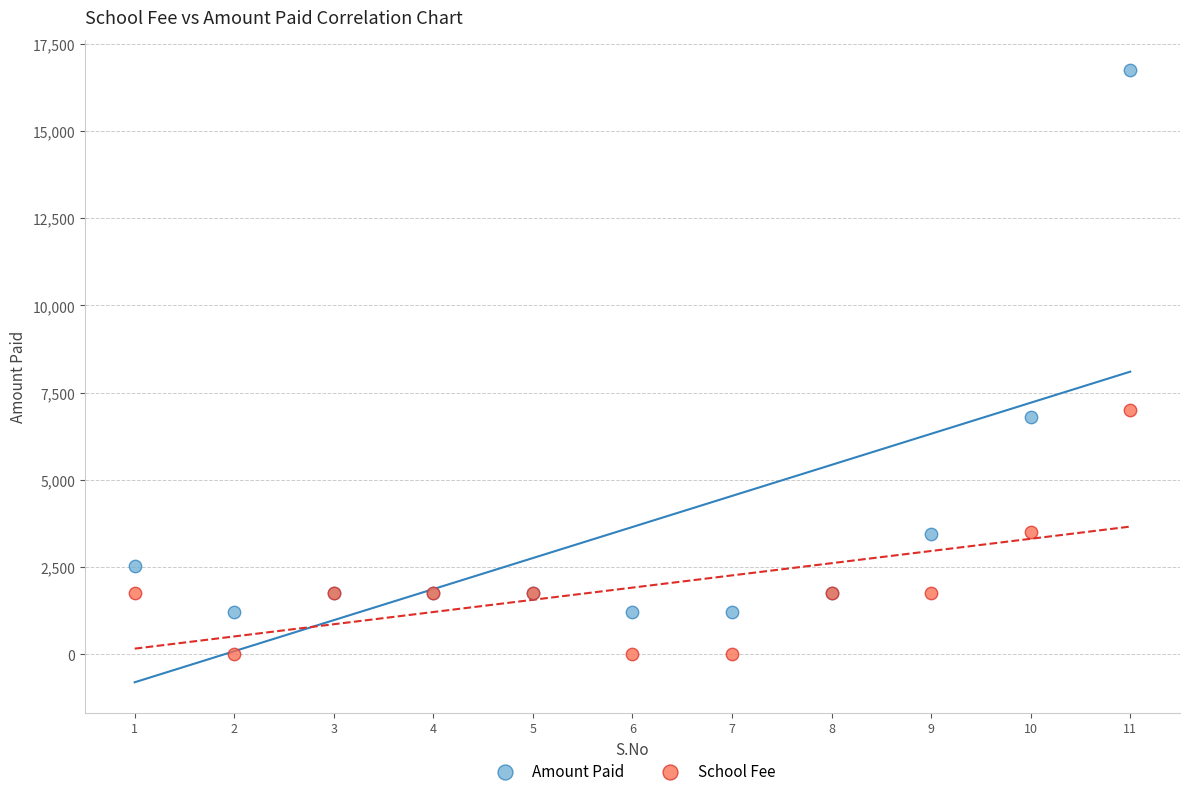

Across all series, what Y value is closest to 8370?

7000